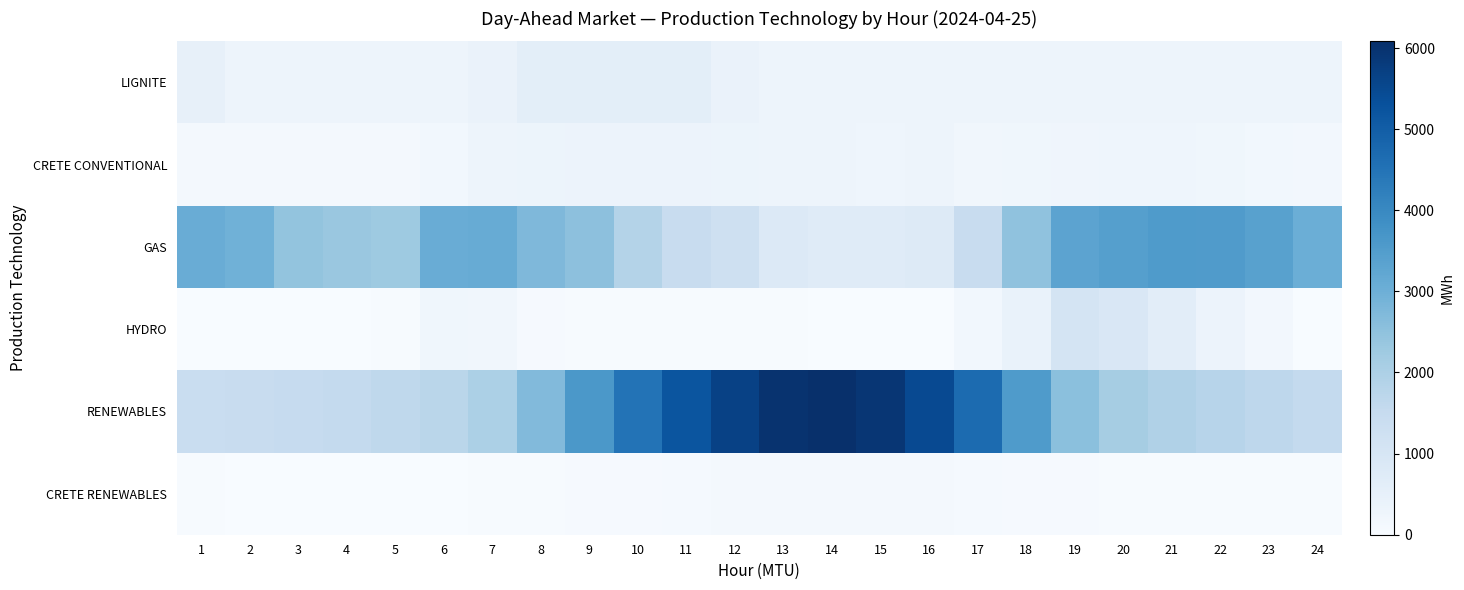

Reading left to right, transcribe all the data shown in this chart.

LIGNITE: 1=478.0	2=308.0	3=308.0	4=308.0	5=308.0	6=308.0	7=384.0	8=616.0	9=616.0	10=616.0	11=616.0	12=384.0	13=308.0	14=308.0	15=308.0	16=308.0	17=308.0	18=308.0	19=308.0	20=308.0	21=308.0	22=308.0	23=308.0	24=308.0
CRETE CONVENTIONAL: 1=141.0	2=135.0	3=131.0	4=129.0	5=134.0	6=168.0	7=299.0	8=329.0	9=347.0	10=346.0	11=337.0	12=318.0	13=304.0	14=290.0	15=282.0	16=286.0	17=201.0	18=228.0	19=258.0	20=281.0	21=263.0	22=217.0	23=185.0	24=152.0
GAS: 1=3086.7	2=2950.4	3=2440.5	4=2336.0	5=2265.8	6=3072.0	7=3095.4	8=2743.5	9=2519.0	10=1870.1	11=1436.7	12=1241.1	13=807.9	14=727.9	15=727.9	16=769.9	17=1446.9	18=2487.8	19=3302.9	20=3421.7	21=3549.5	22=3529.4	23=3390.6	24=3022.8
HYDRO: 1=0.0	2=0.0	3=0.0	4=0.0	5=26.0	6=226.0	7=200.0	8=63.0	9=26.0	10=26.0	11=26.0	12=26.0	13=26.0	14=0.0	15=0.0	16=0.0	17=176.0	18=424.0	19=1064.0	20=906.0	21=626.0	22=336.0	23=150.0	24=0.0
RENEWABLES: 1=1423.9	2=1470.0	3=1497.2	4=1564.8	5=1649.9	6=1753.4	7=2009.5	8=2704.9	9=3617.2	10=4513.1	11=5219.8	12=5678.0	13=6002.1	14=6082.4	15=5932.3	16=5481.7	17=4684.4	18=3555.8	19=2547.8	20=2117.5	21=1944.4	22=1796.9	23=1669.0	24=1564.6
CRETE RENEWABLES: 1=24.0	2=21.0	3=20.0	4=20.0	5=21.0	6=22.0	7=26.0	8=38.0	9=52.0	10=67.0	11=85.0	12=101.0	13=113.0	14=115.0	15=108.0	16=96.0	17=81.0	18=64.0	19=51.0	20=46.0	21=40.0	22=37.0	23=36.0	24=36.0